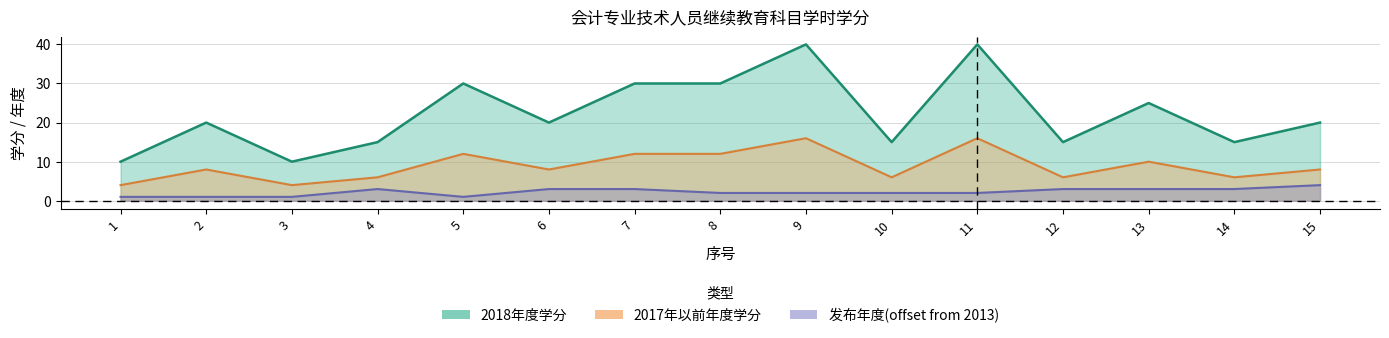

True or false: 2017年以前年度学分 and 2018年度学分 intersect in this chart.

False